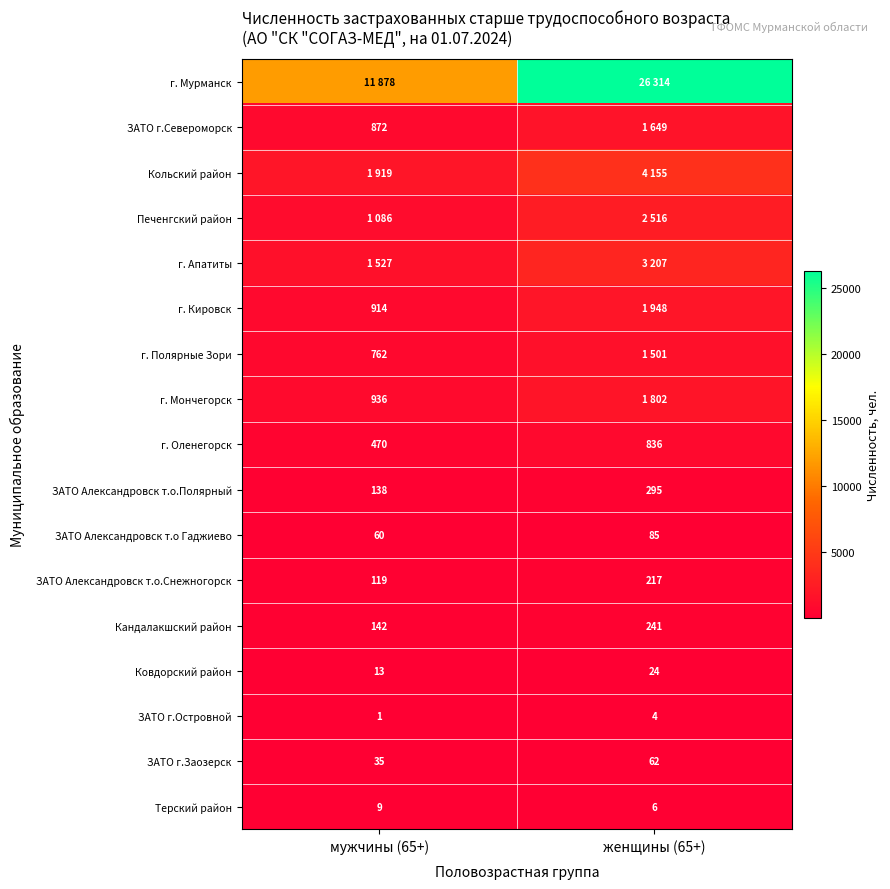

How many data points in ЗАТО г.Заозерск are less than 62?

1